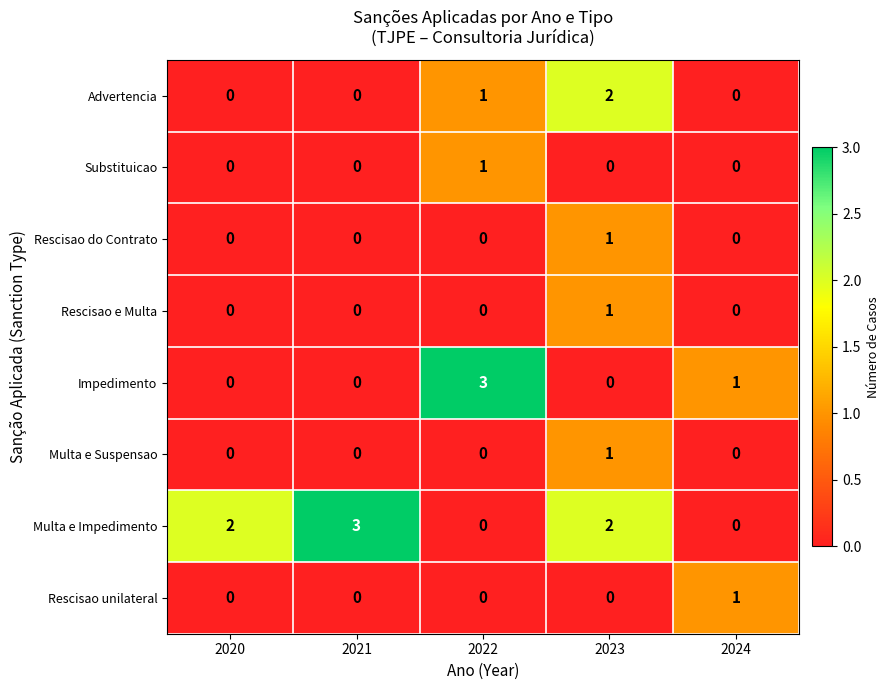

What is the sum of all Advertencia values?

3